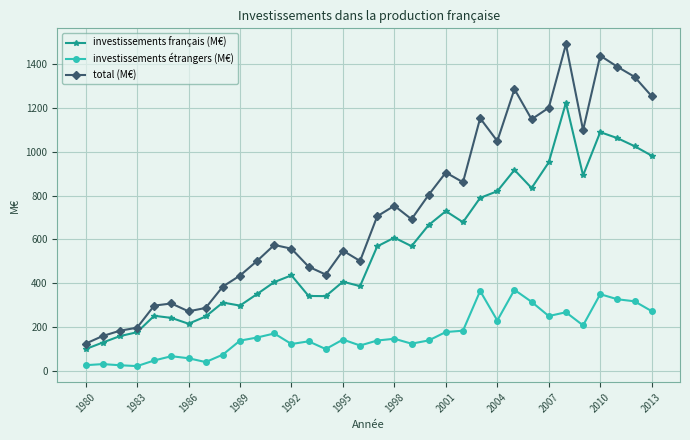

List the series in order of their peak value, highest first.

total (M€), investissements français (M€), investissements étrangers (M€)